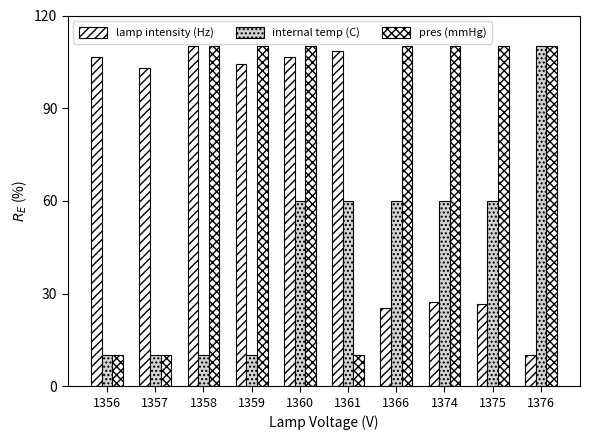

Reading left to right, extract all data points from this chart.

lamp intensity (Hz): 106.6	103.1	110.0	104.2	106.5	108.4	25.3	27.4	26.6	10.0
internal temp (C): 10.0	10.0	10.0	10.0	60.0	60.0	60.0	60.0	60.0	110.0
pres (mmHg): 10.0	10.0	110.0	110.0	110.0	10.0	110.0	110.0	110.0	110.0